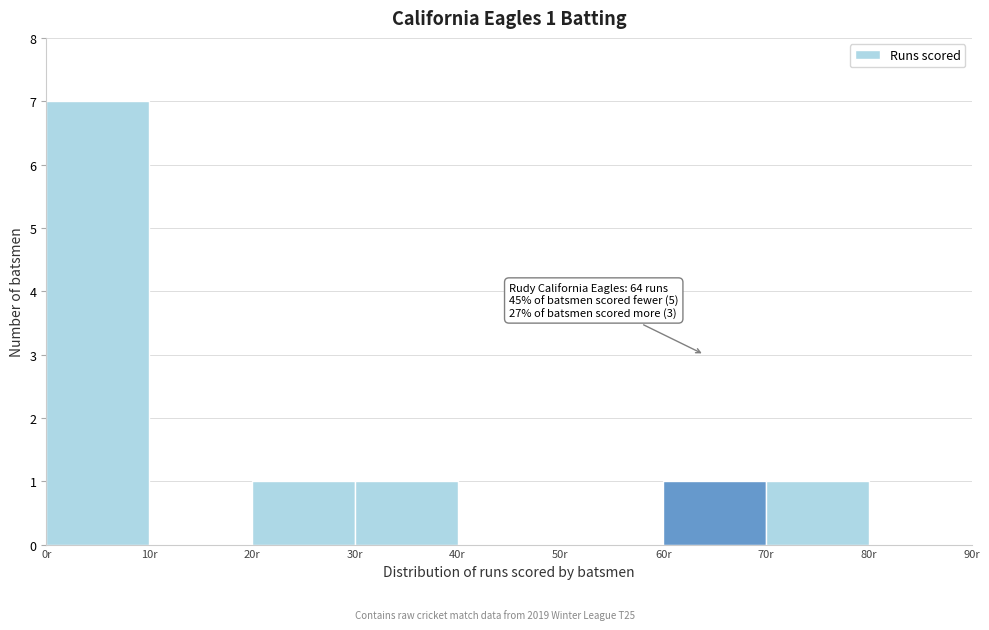

Over which range of the x-axis is the bar tallest?

0 to 10